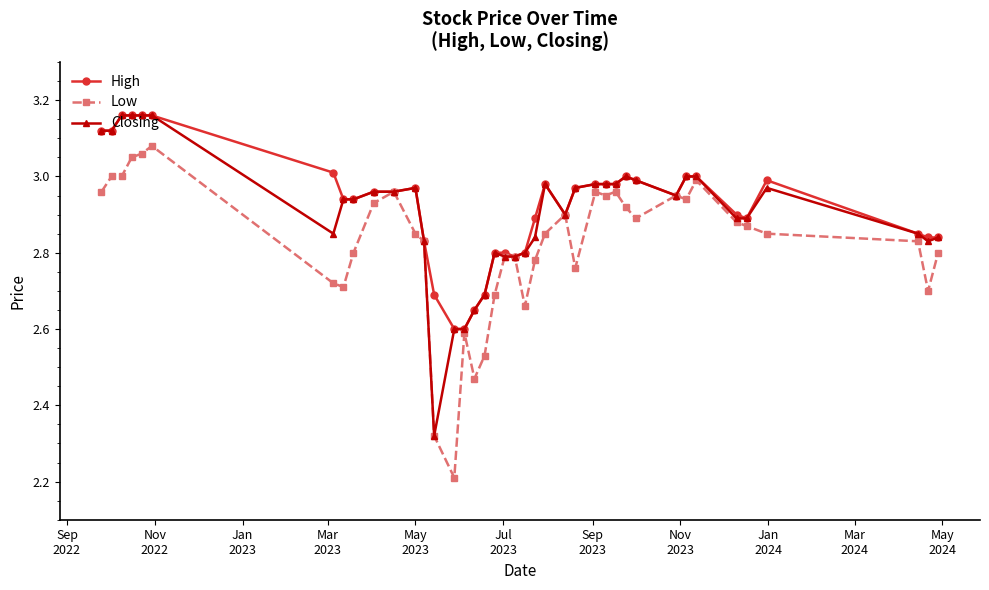

What is the lowest value of the Low series?

2.2